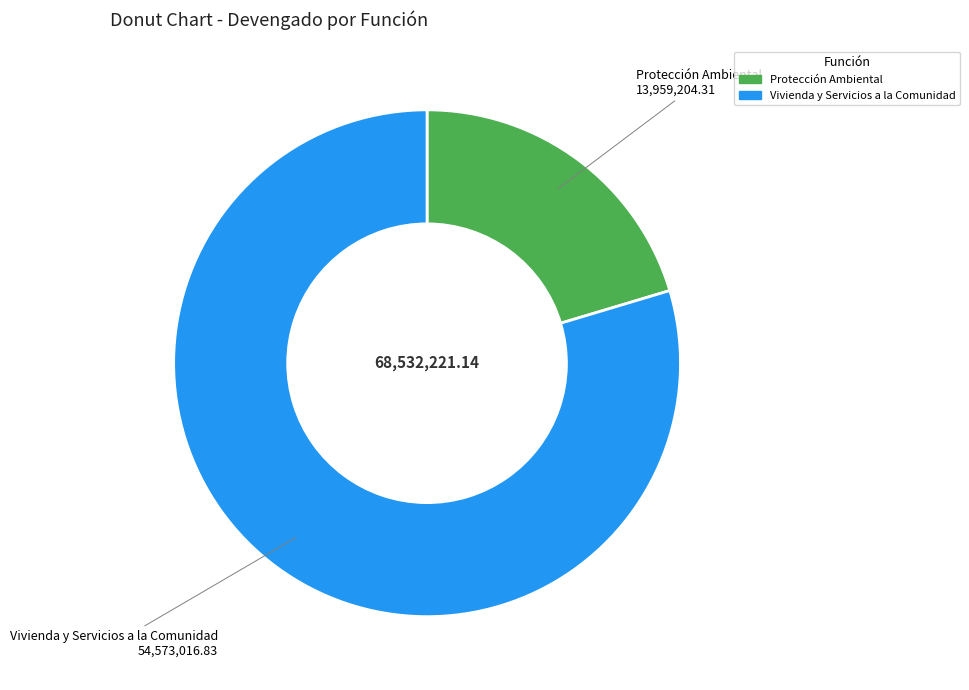

Is the sum of Protección Ambiental and Vivienda y Servicios a la Comunidad greater than half?

Yes